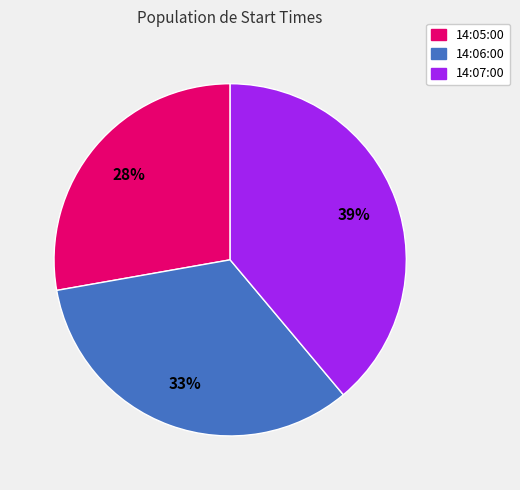

To the nearest percent, what is the average slice percentage?

33%